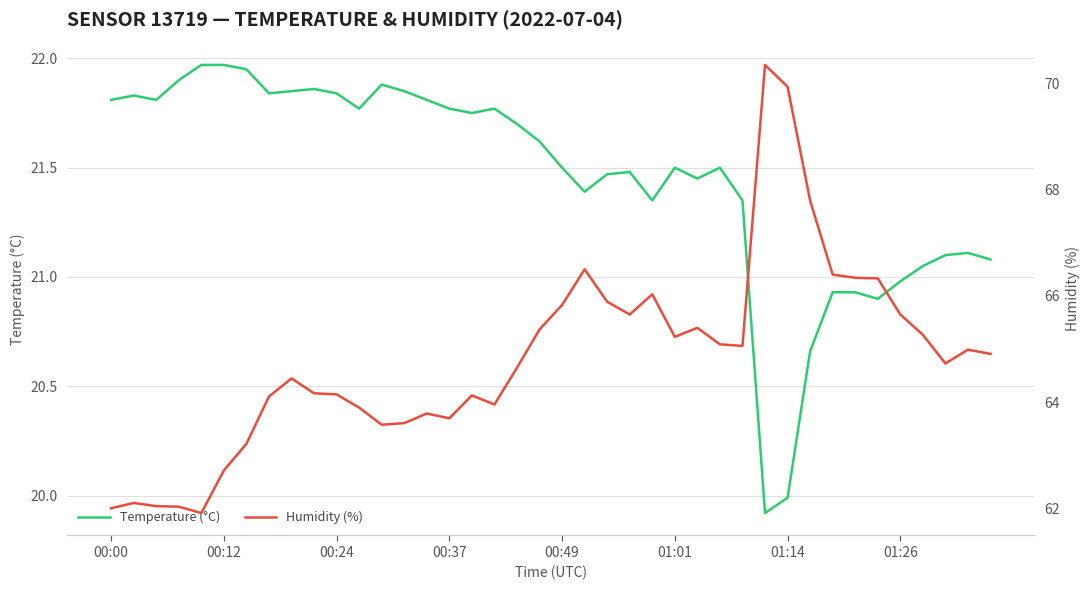

Rank the series at 37 from lowest to highest value.

Temperature (°C), Humidity (%)